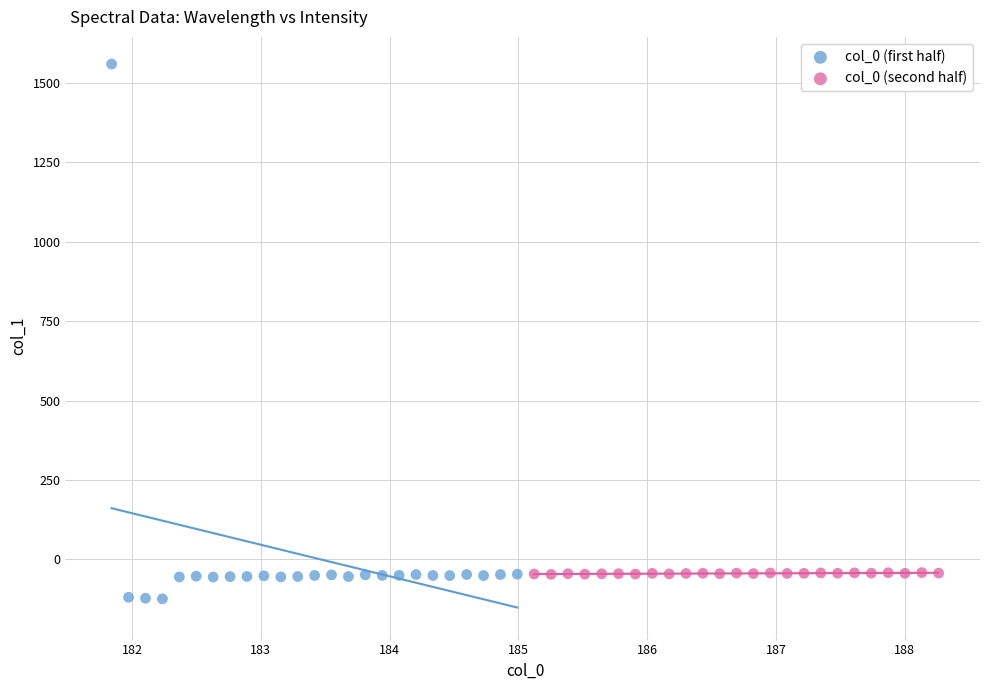

Which series reaches the maximum Y coordinate?

col_0 (first half)